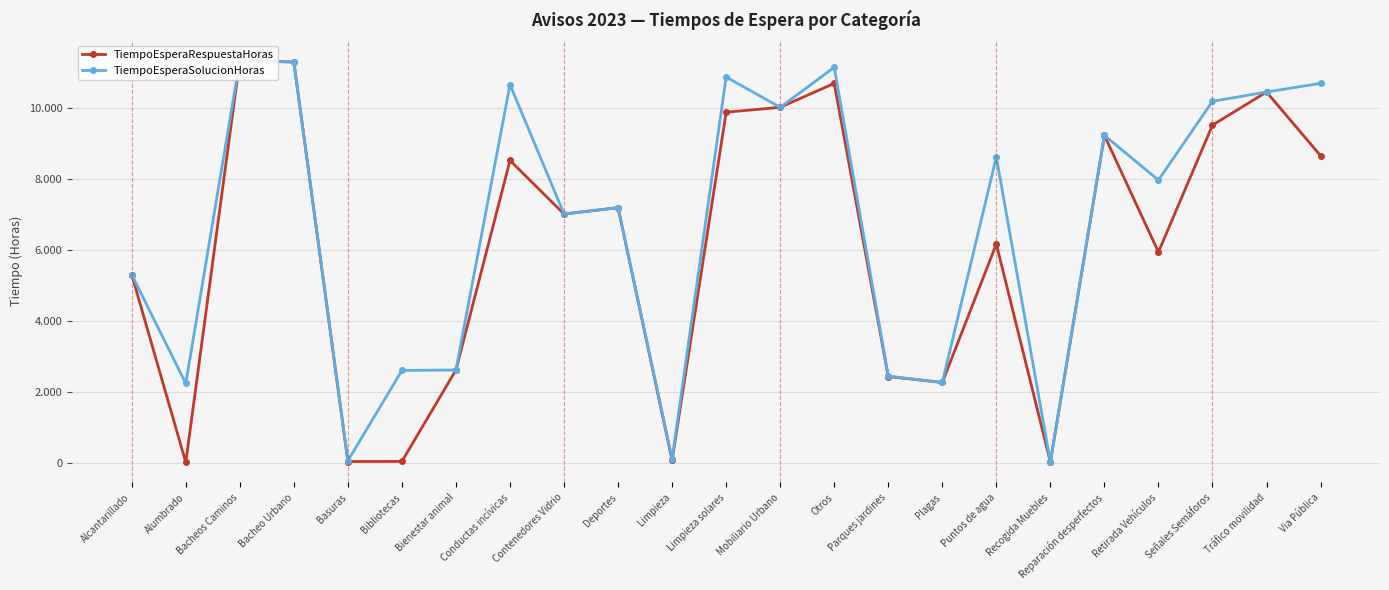

At which label does TiempoEsperaRespuestaHoras reach its minimum?

Alumbrado